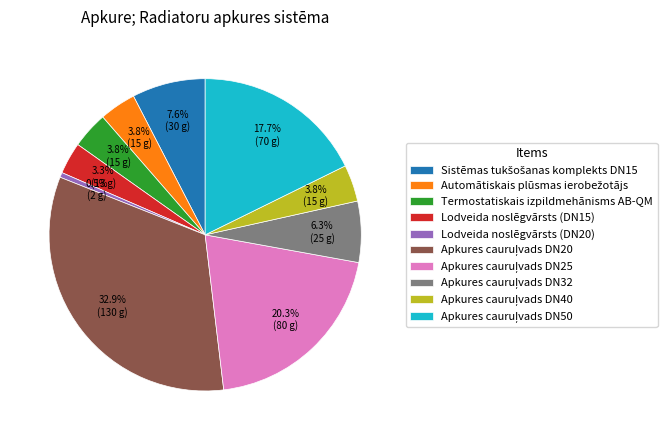

How much of the chart is everything except Termostatiskais izpildmehānisms AB-QM?

96.2%